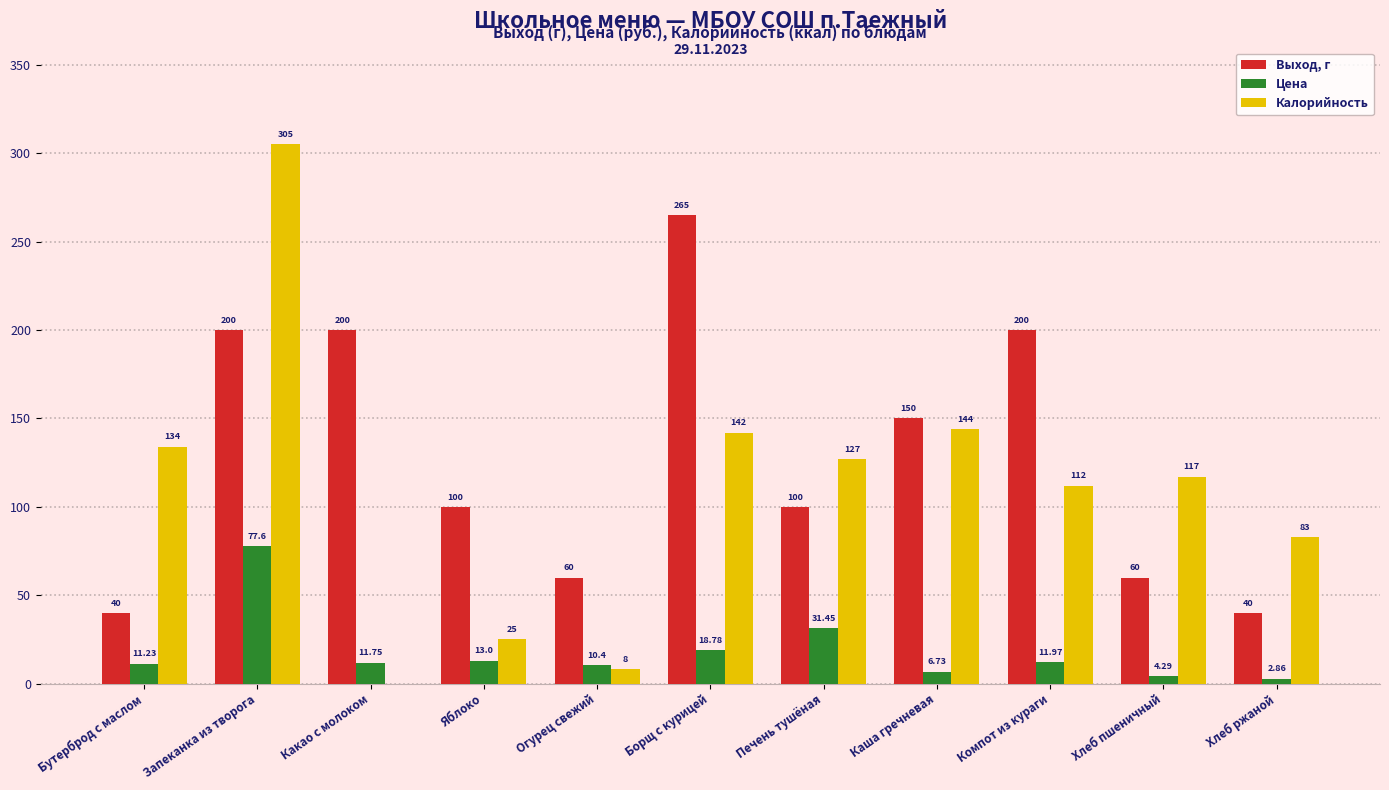

Which series changed the most between Компот из кураги and Хлеб пшеничный?

Выход, г